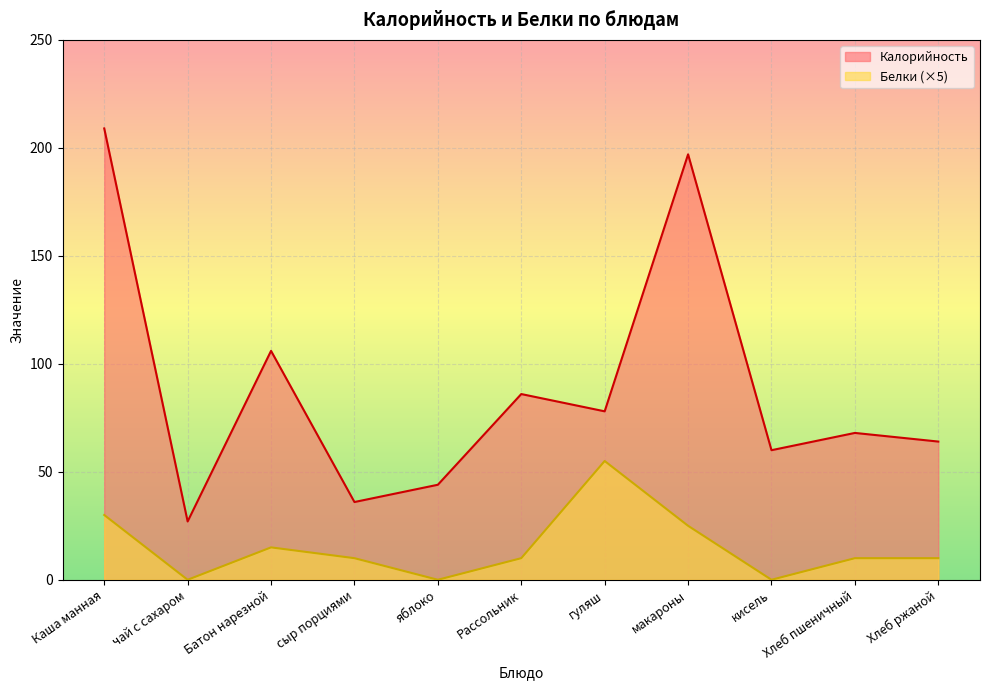

Is the value of Калорийность at гуляш greater than the value of Белки at Хлеб ржаной?

Yes